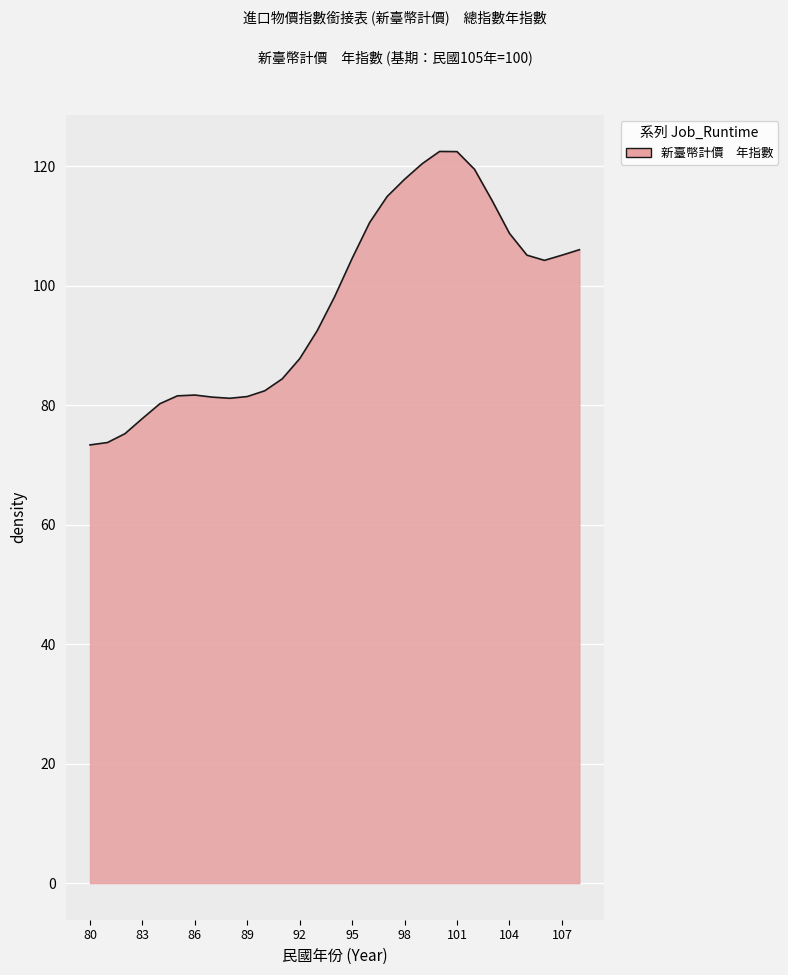

What is the minimum value shown in the chart?

73.4